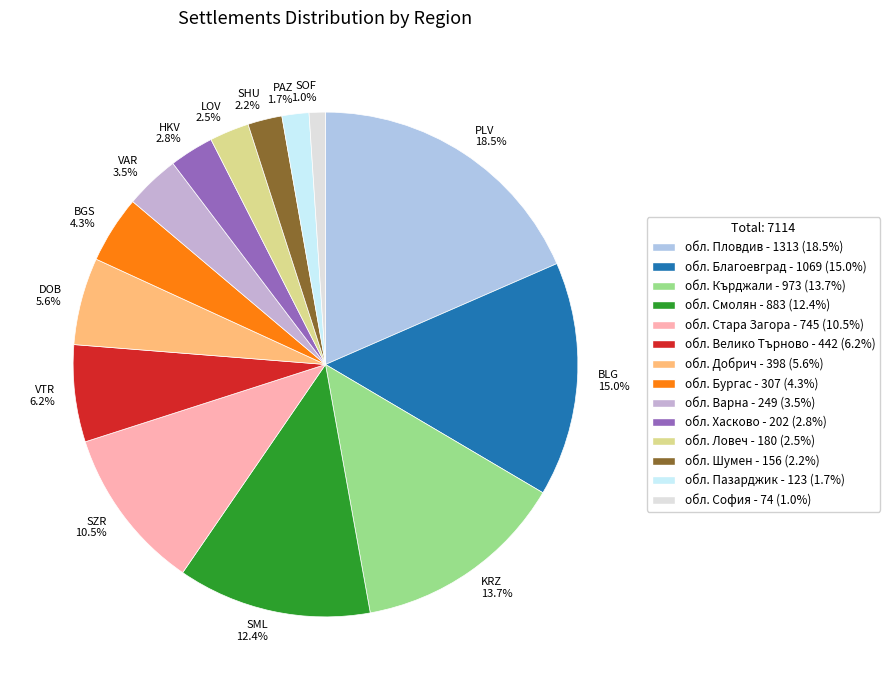

Combined, what portion of the pie is KRZ 13.7% and VTR 6.2%?

19.9%